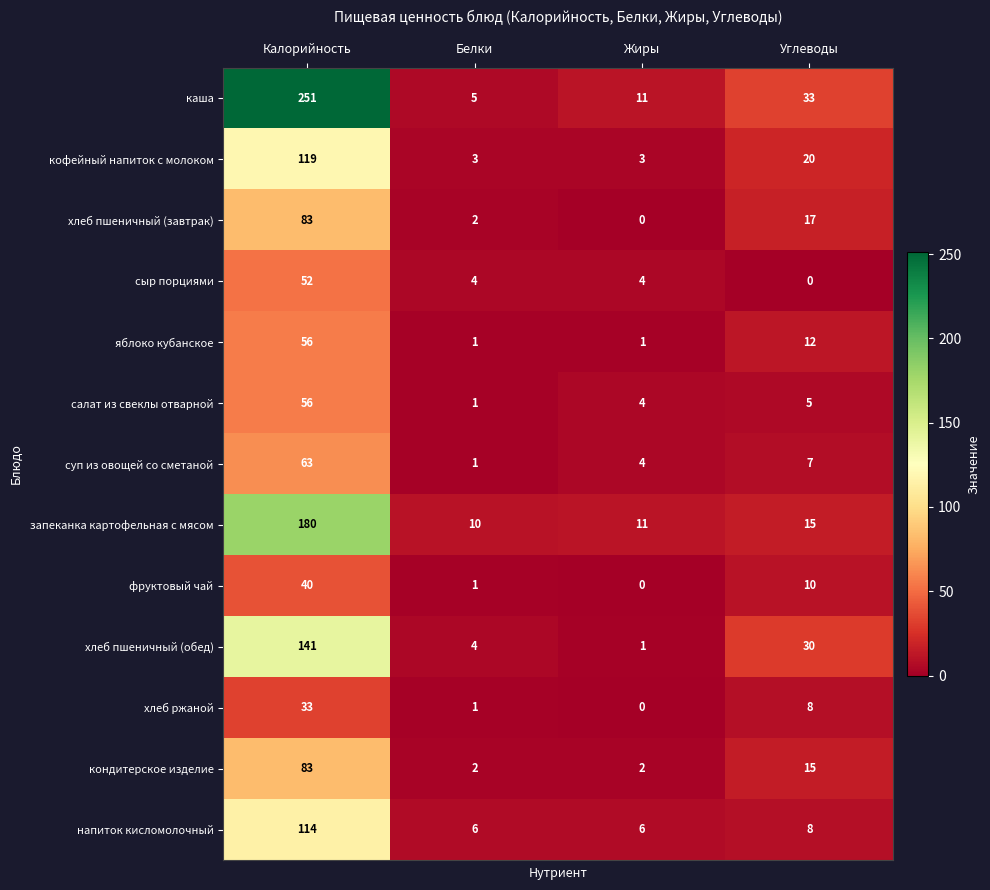

Which series has the largest total across all categories?

каша